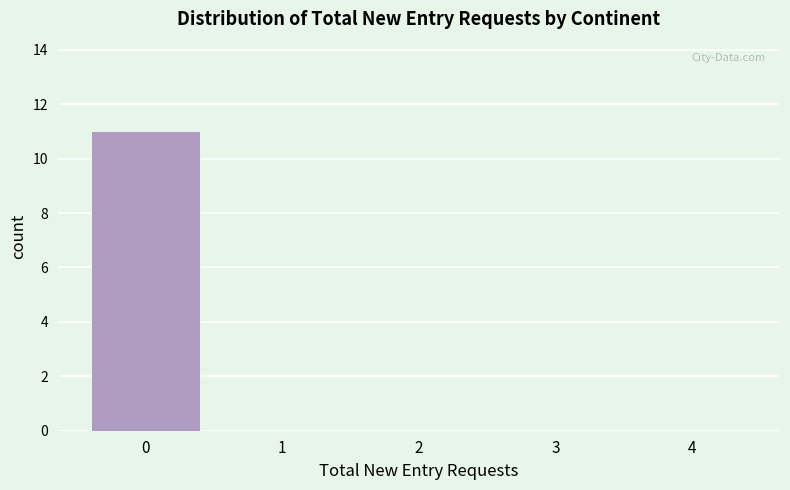

Reading right to left, what are all the values shown in this chart?

4=0	3=0	2=0	1=0	0=11